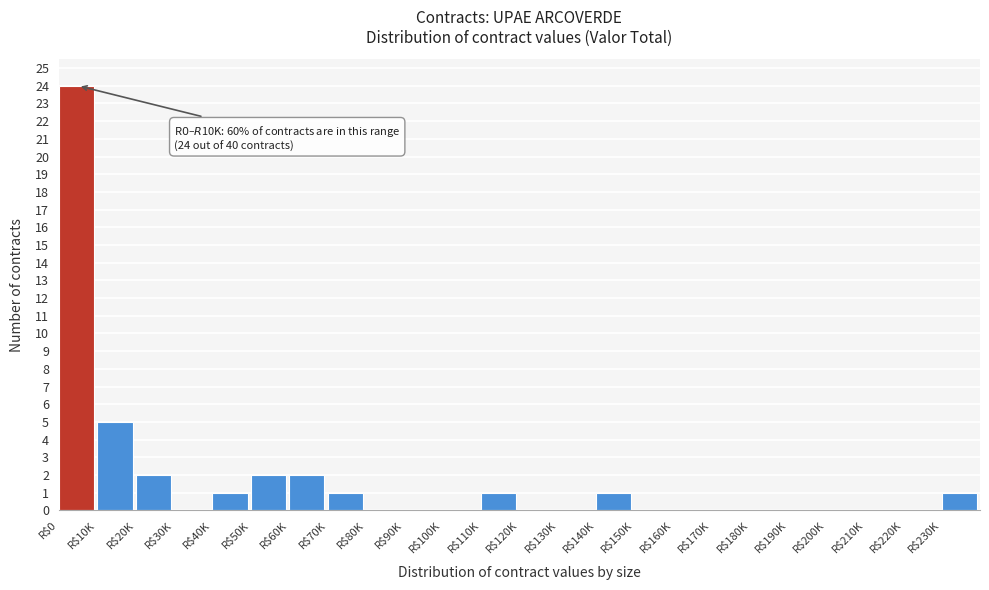

At which label is the value closest to 12?

R$10K